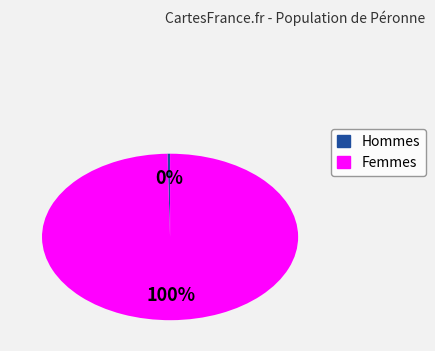

Is there a majority slice in this chart?

Yes